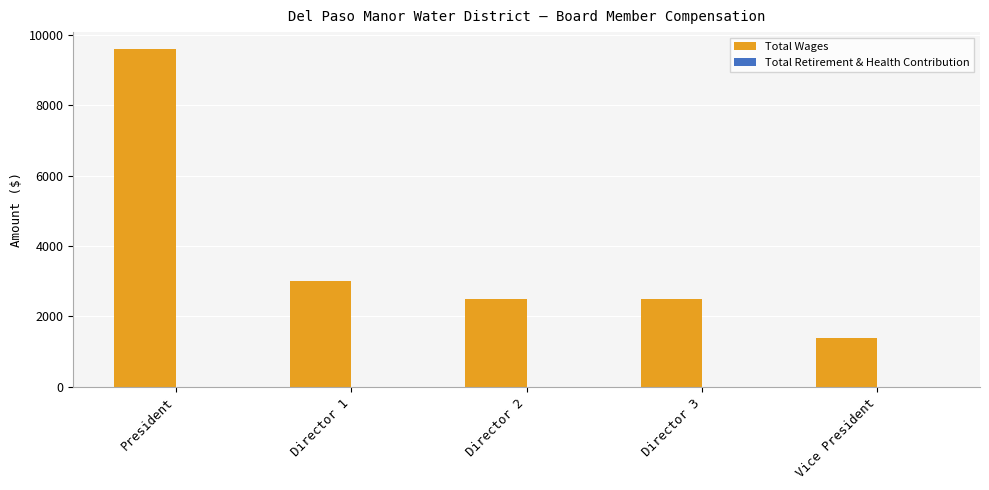

How many bars are there in total?

5